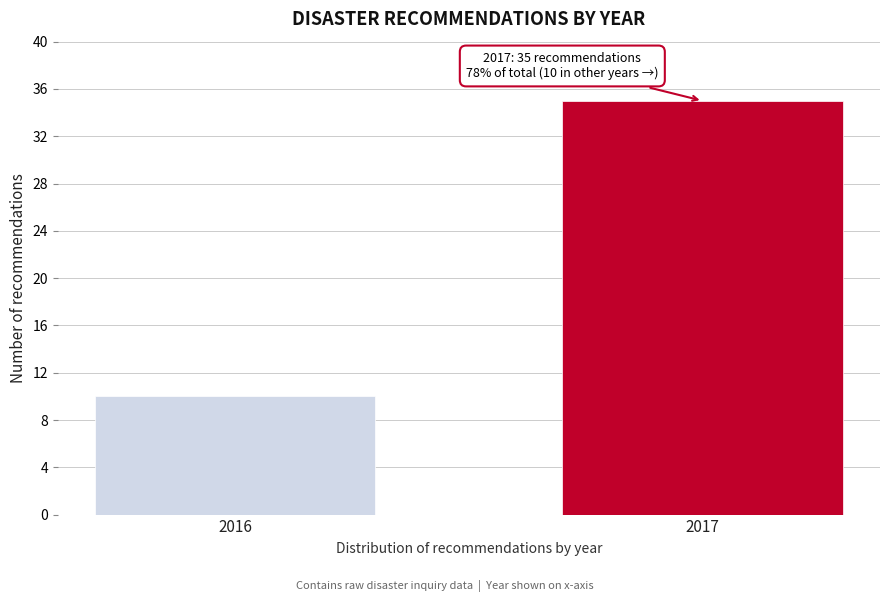

Reading left to right, transcribe all the data shown in this chart.

10	35